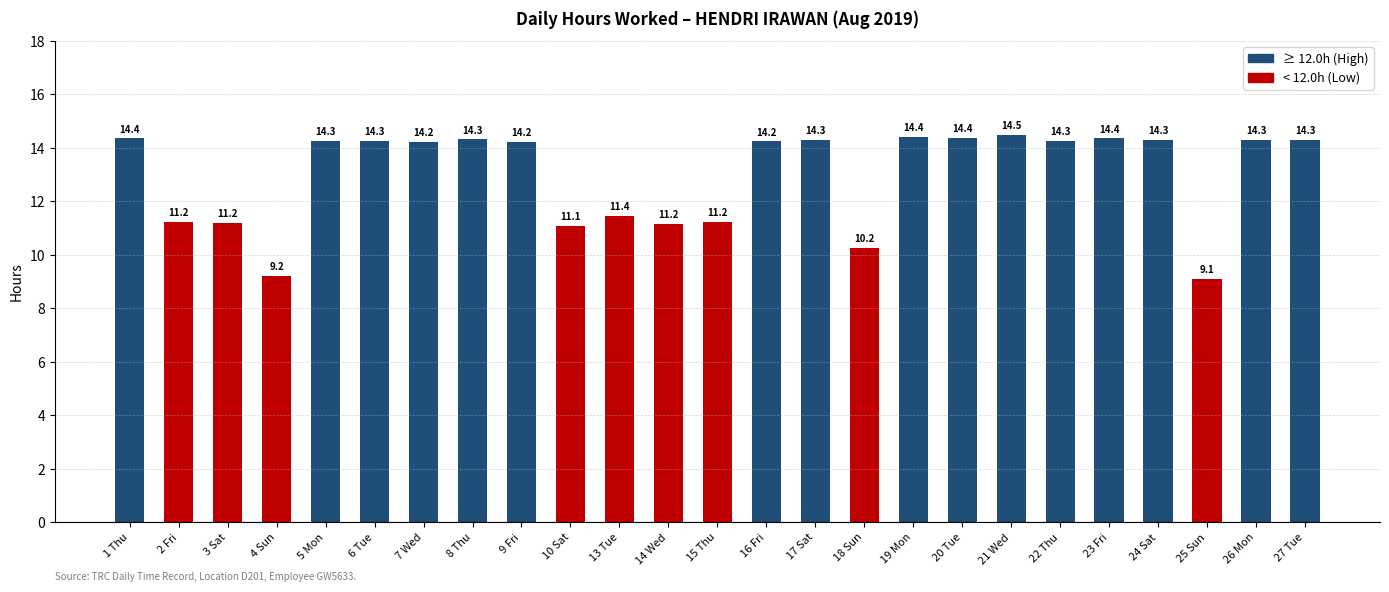

Where does the data first go above 14?

1 Thu